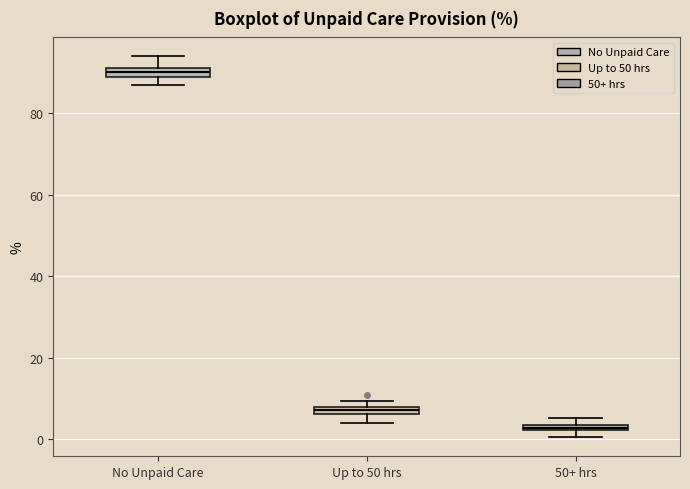

Which box's median line is the highest?

No Unpaid Care